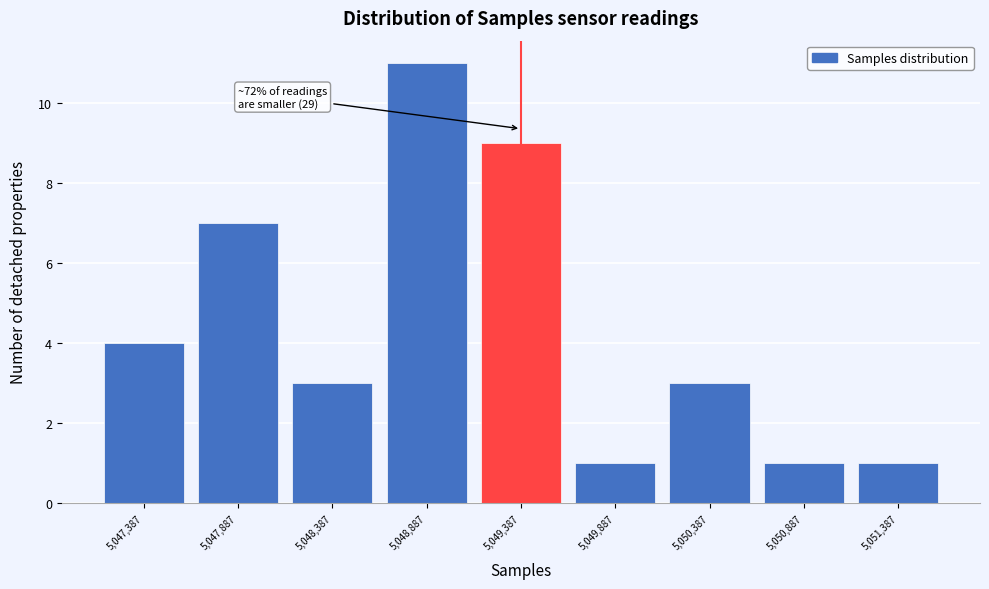

Reading left to right, transcribe all the data shown in this chart.

4	7	3	11	9	1	3	1	1